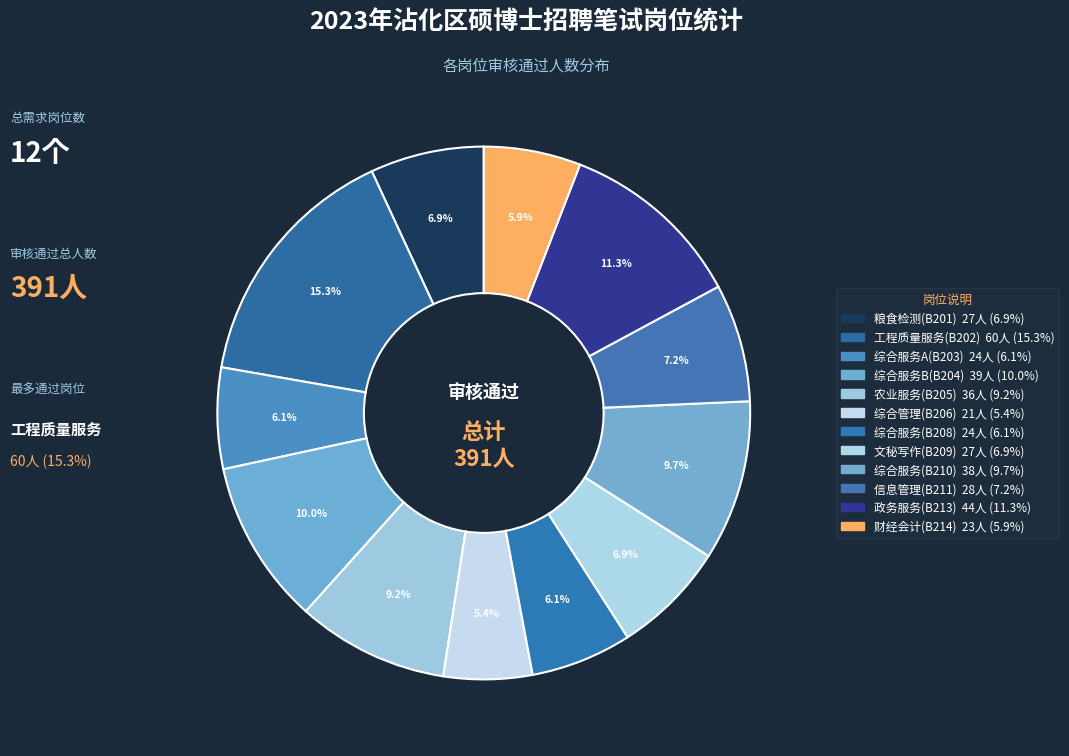

How many segments does this pie chart have?

12